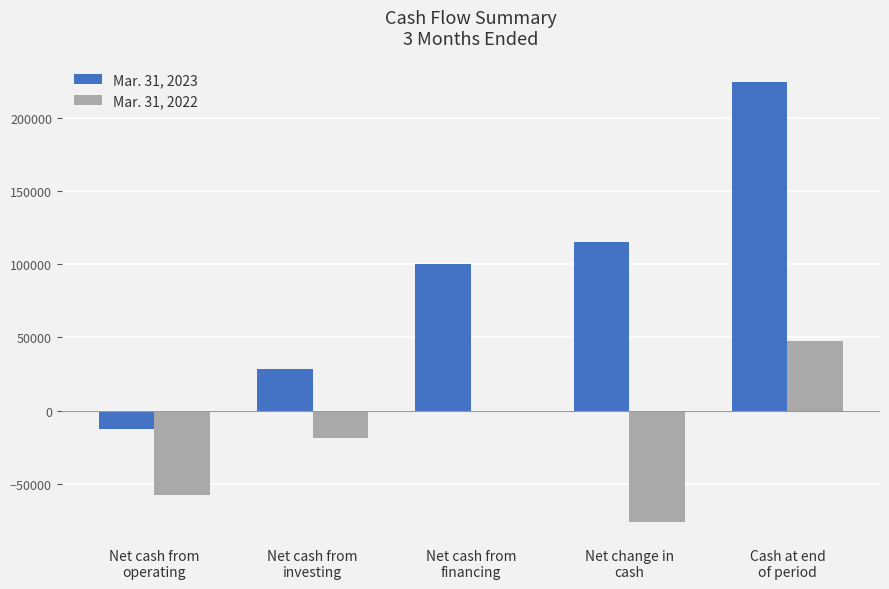

Which series has the largest total across all categories?

Mar. 31, 2023